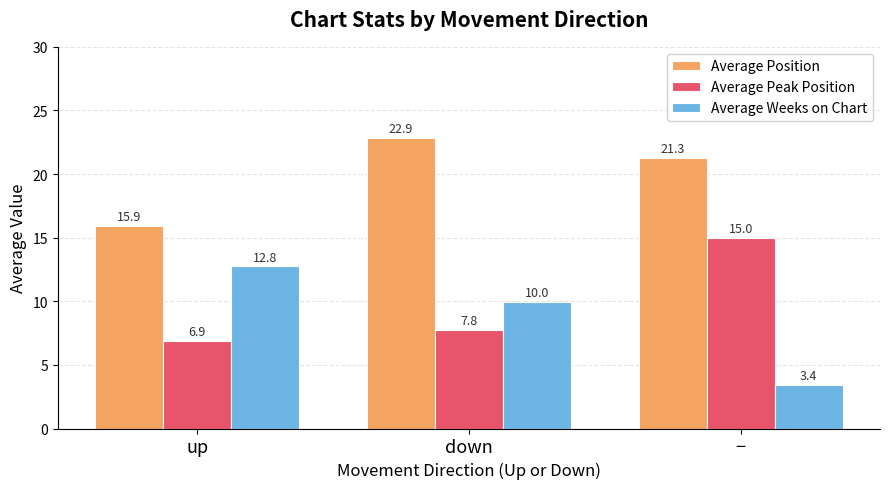

The value of Average Weeks on Chart at − is 3.4. True or false?

True